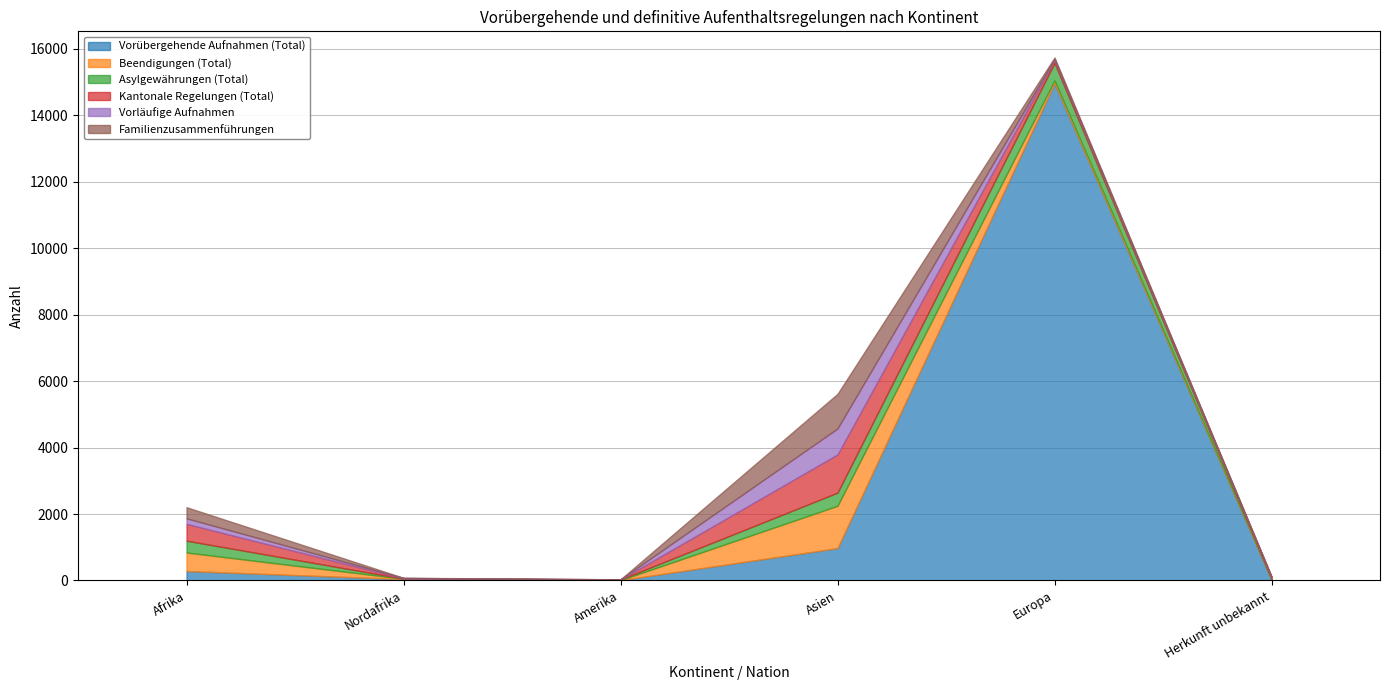

Which series has the widest spread of values?

Vorübergehende Aufnahmen (Total)